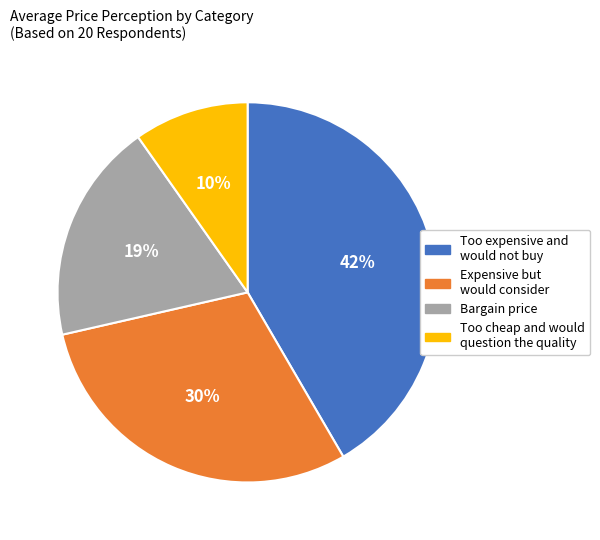

Which category has the smallest portion of the pie?

Too cheap and would question the quality